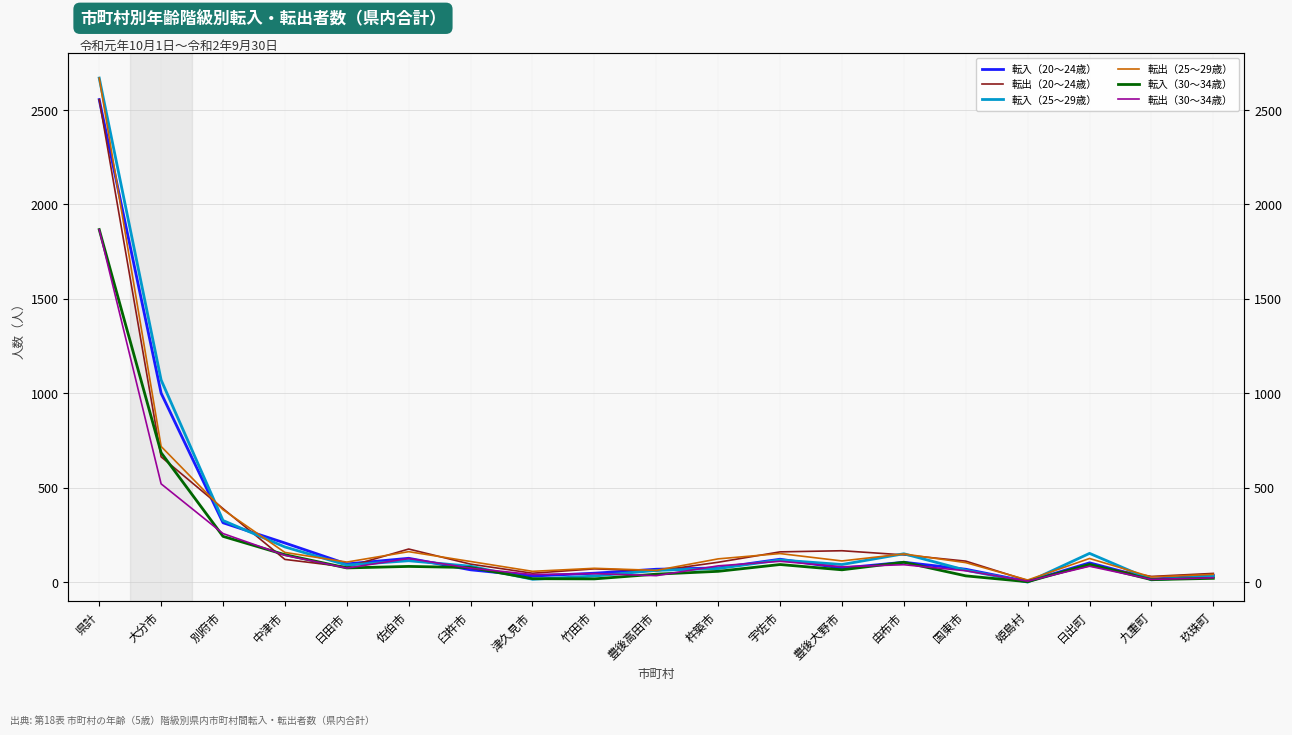

How many interior local peaks does the 転出（20～24歳） series have?

4